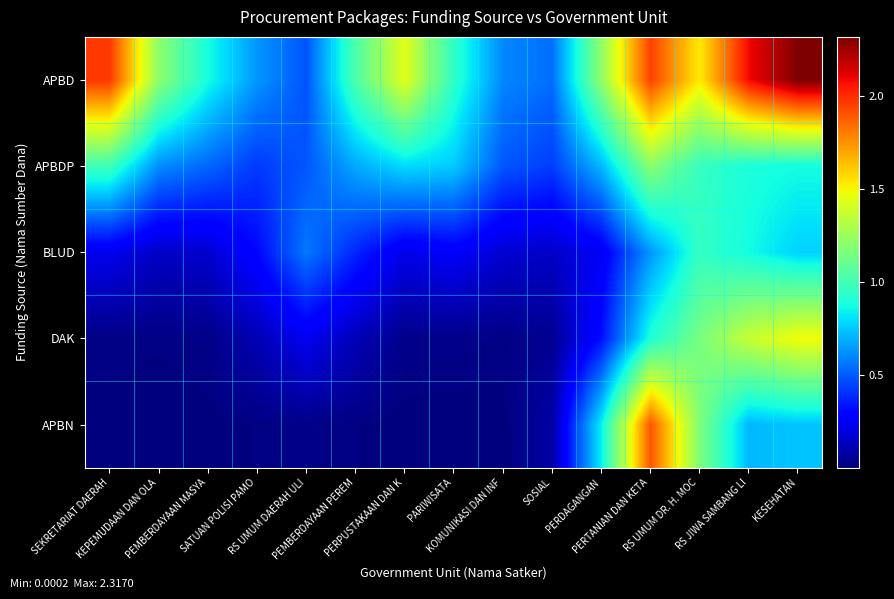

At PEMBERDAYAAN PEREM, list the series in order from smallest to largest.

APBN, DAK, BLUD, APBDP, APBD